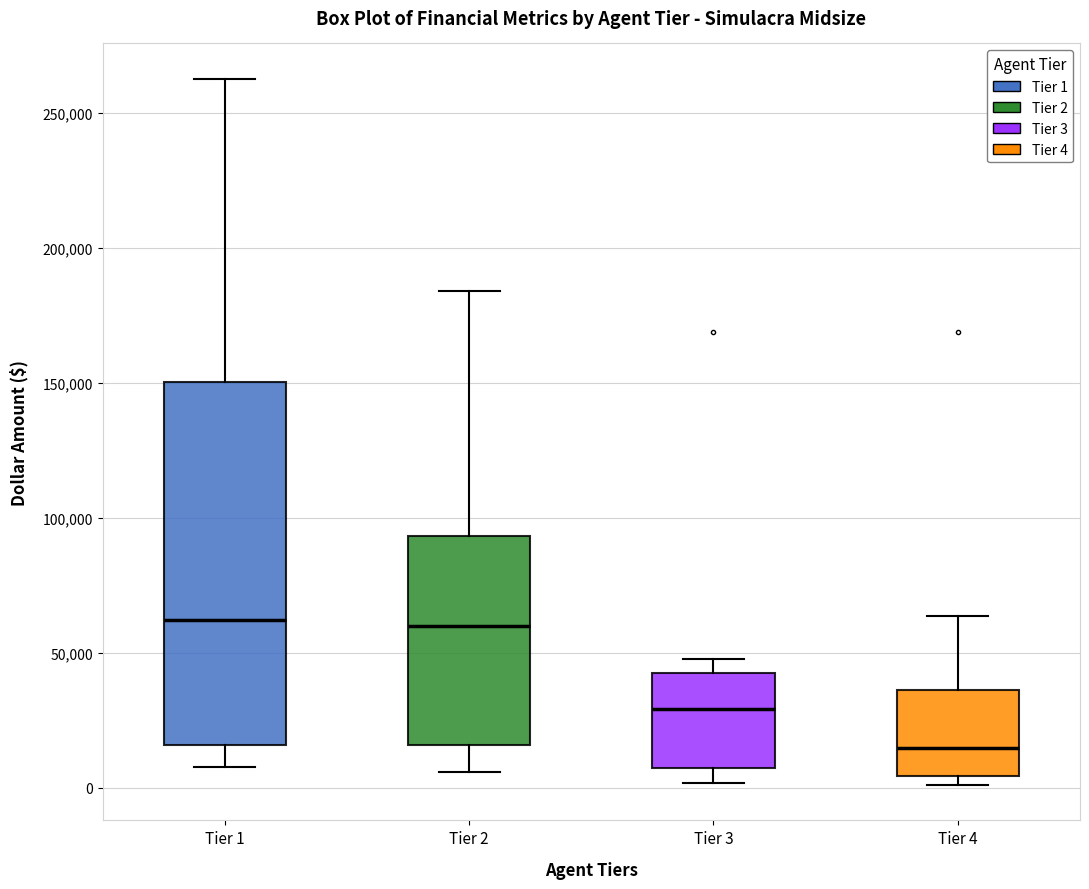

Which box is the tallest, from its lower edge to its upper edge?

Tier 1